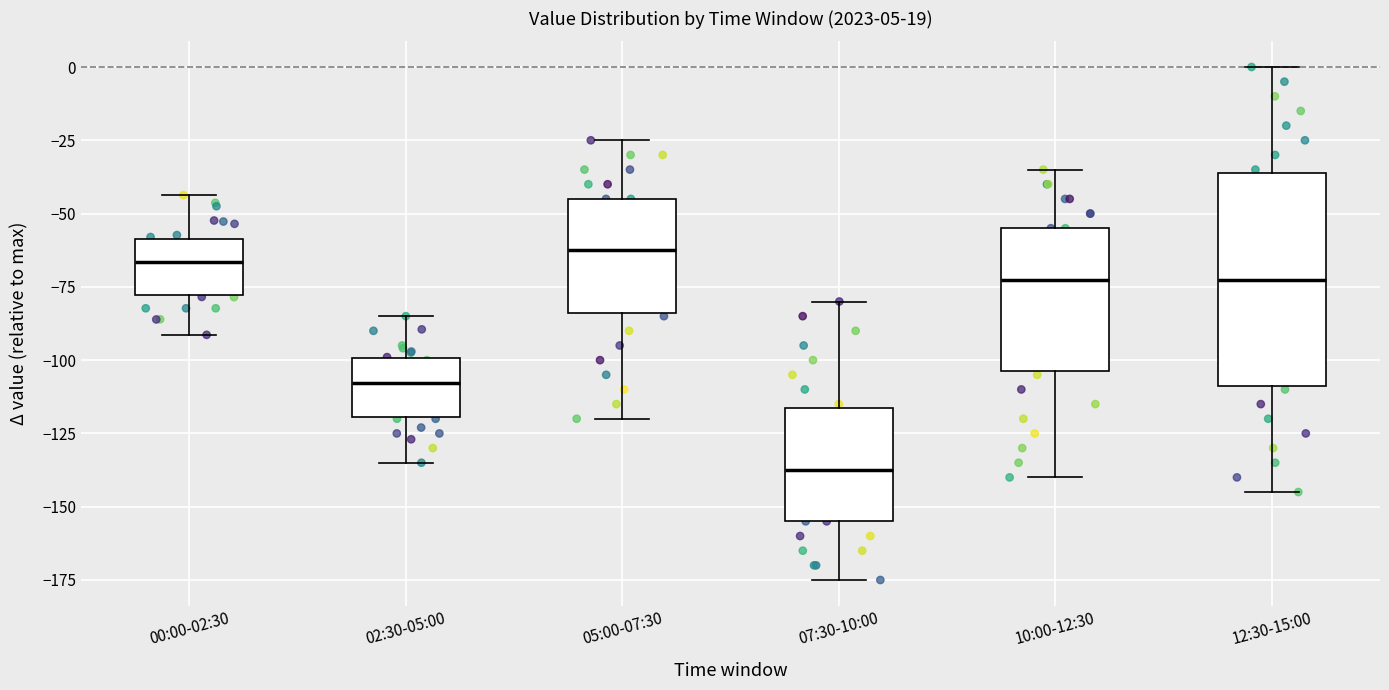

Which box is the tallest, from its lower edge to its upper edge?

12:30-15:00